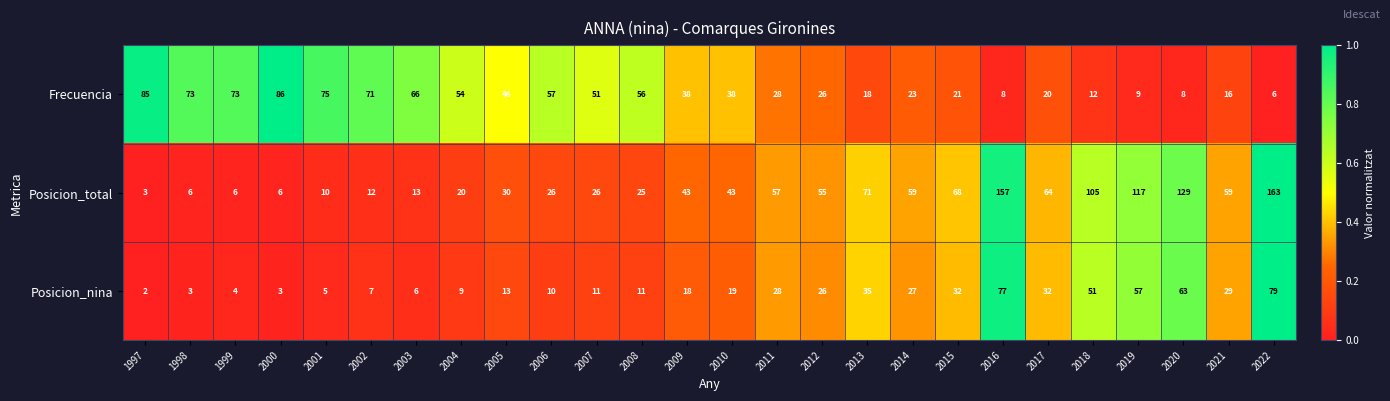

Is it true that Posicion_nina equals 77 at 2016?

True